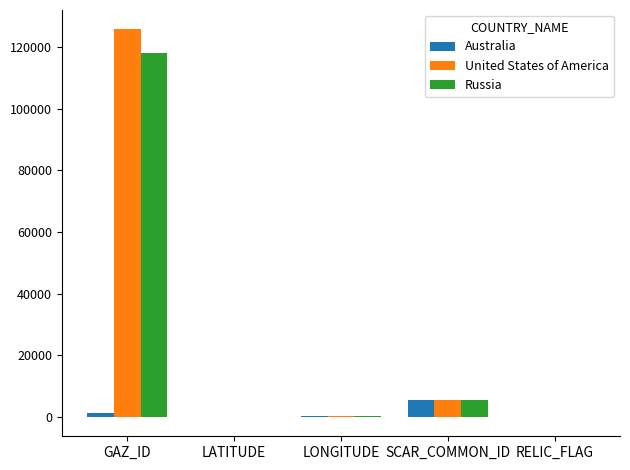

Which series changed the most between GAZ_ID and LONGITUDE?

United States of America